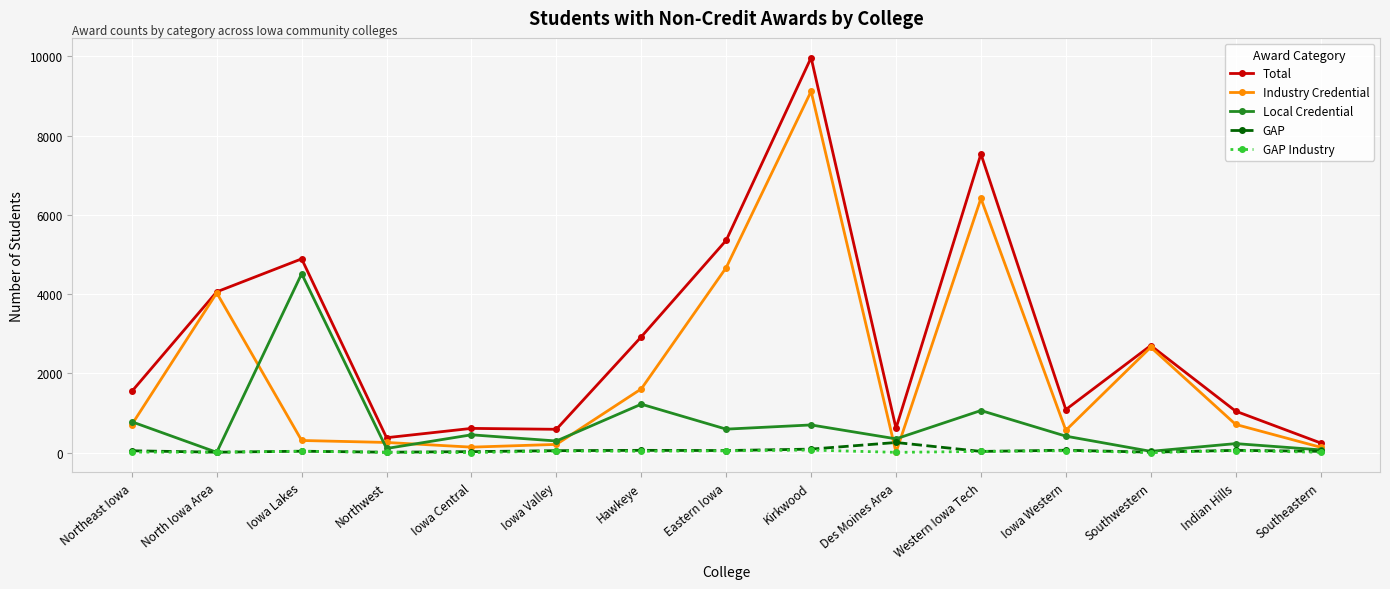

True or false: Total has a value of 2702 at Southwestern.

True